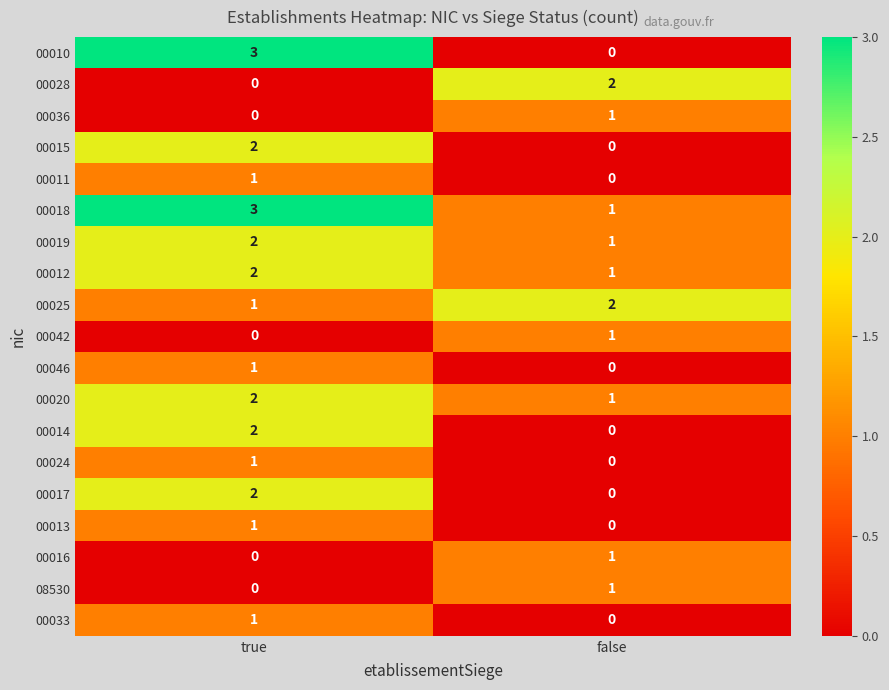

The value of 00012 at false is 0. True or false?

False